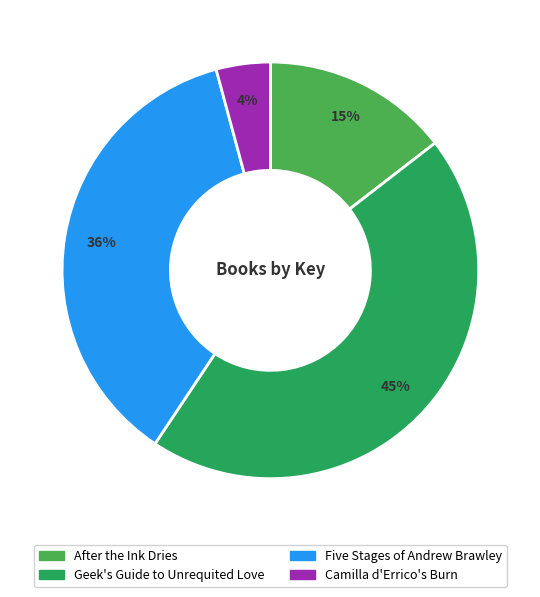

Which category has the biggest portion of the pie?

Geek's Guide to Unrequited Love